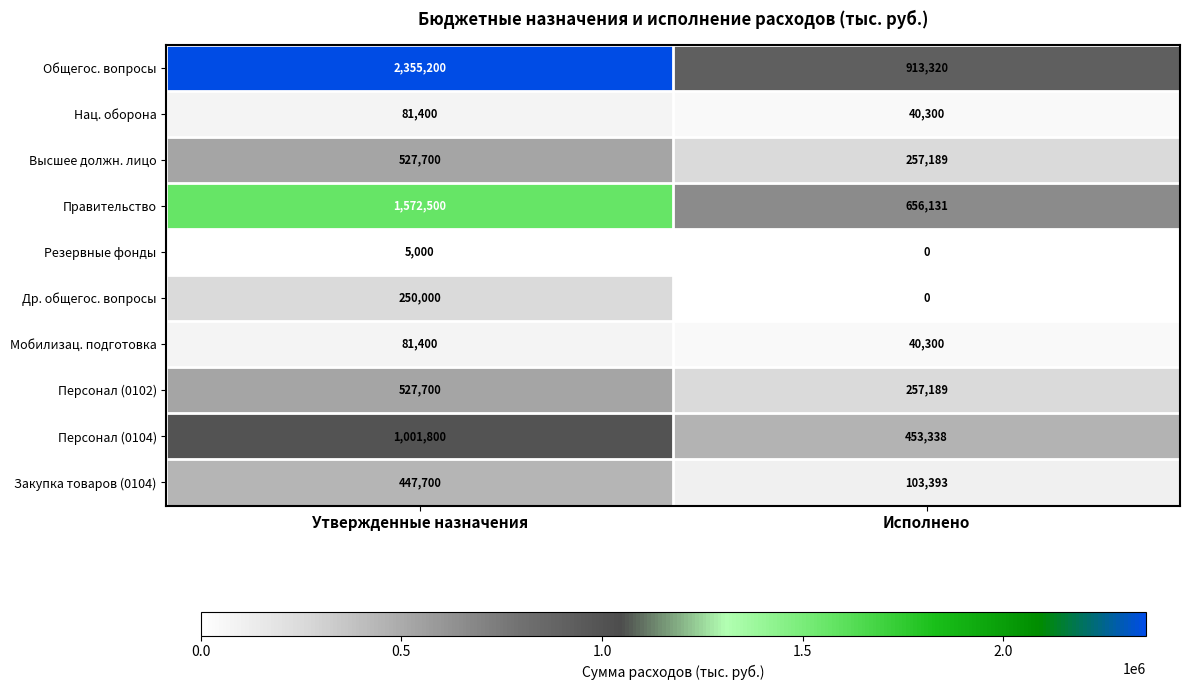

What is the total value across all series at Исполнено?

2721160